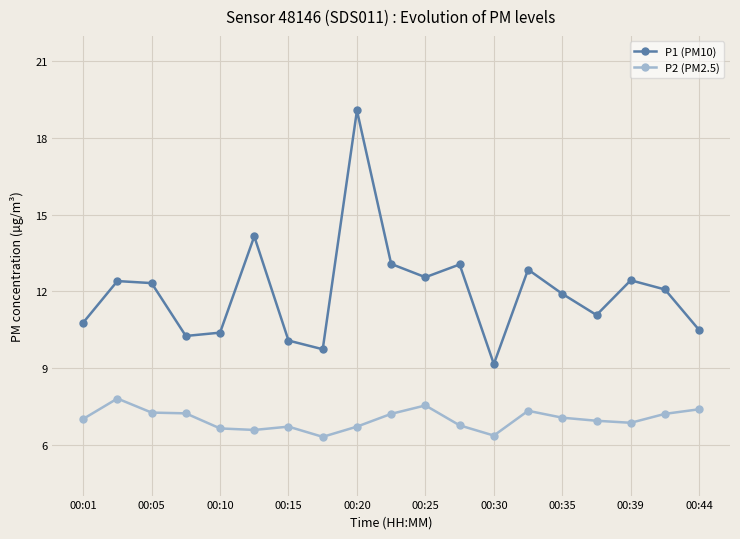

True or false: P2 (PM2.5) and P1 (PM10) intersect in this chart.

False